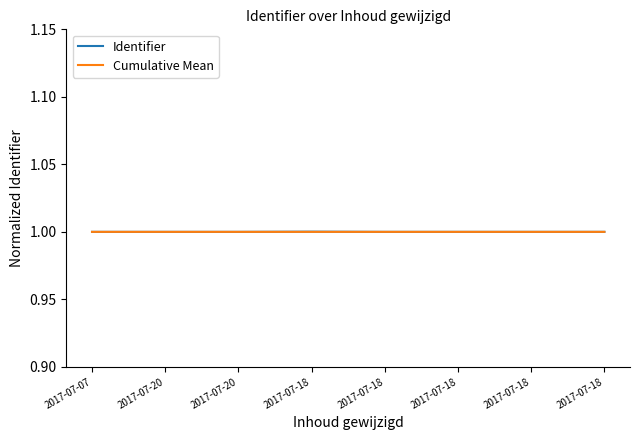

What is the highest value of the Cumulative Mean series?

1.0